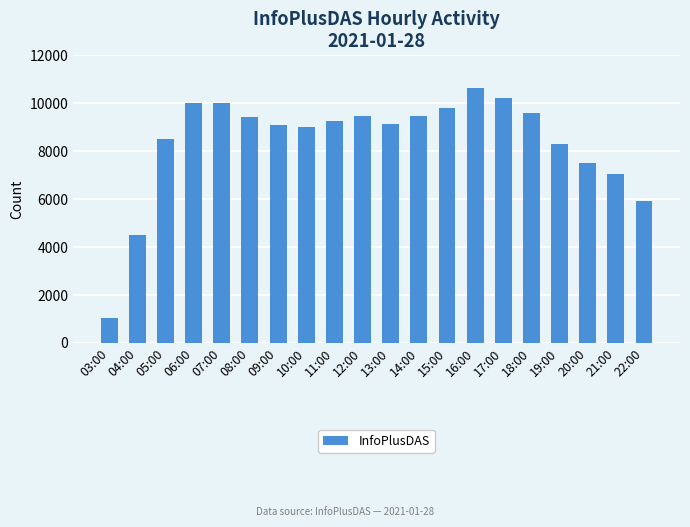

What is the label of the 8th bar from the left?

10:00